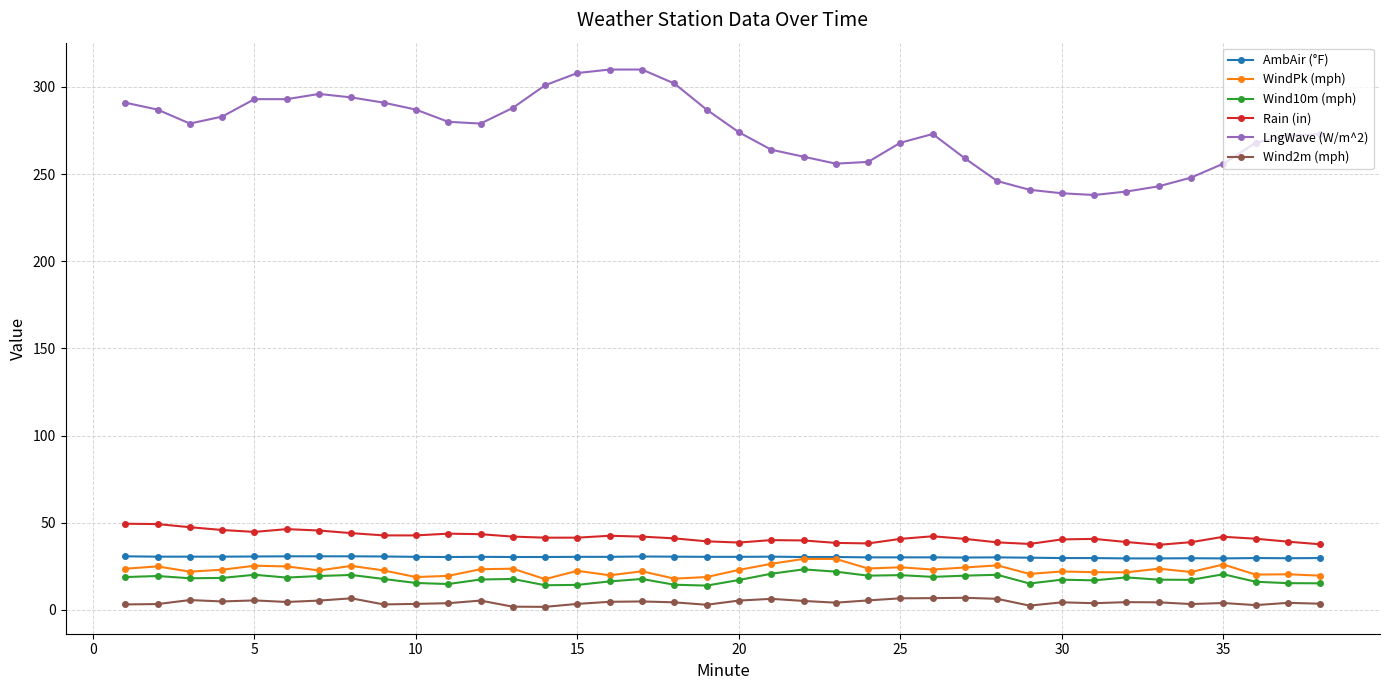

Which series has the widest spread of values?

LngWave (W/m^2)